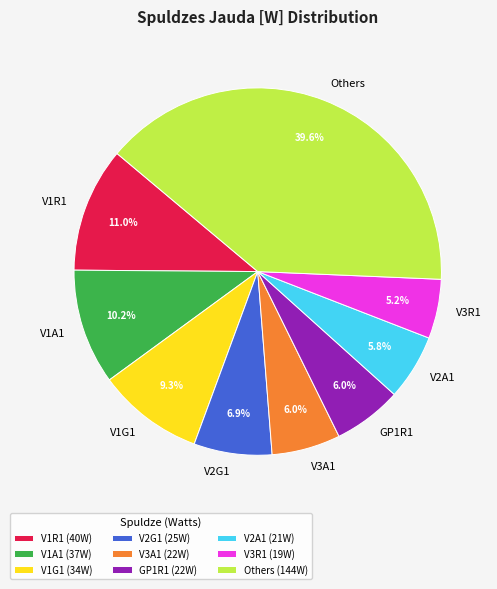

Combined, do V1R1 and V1G1 account for over 50%?

No